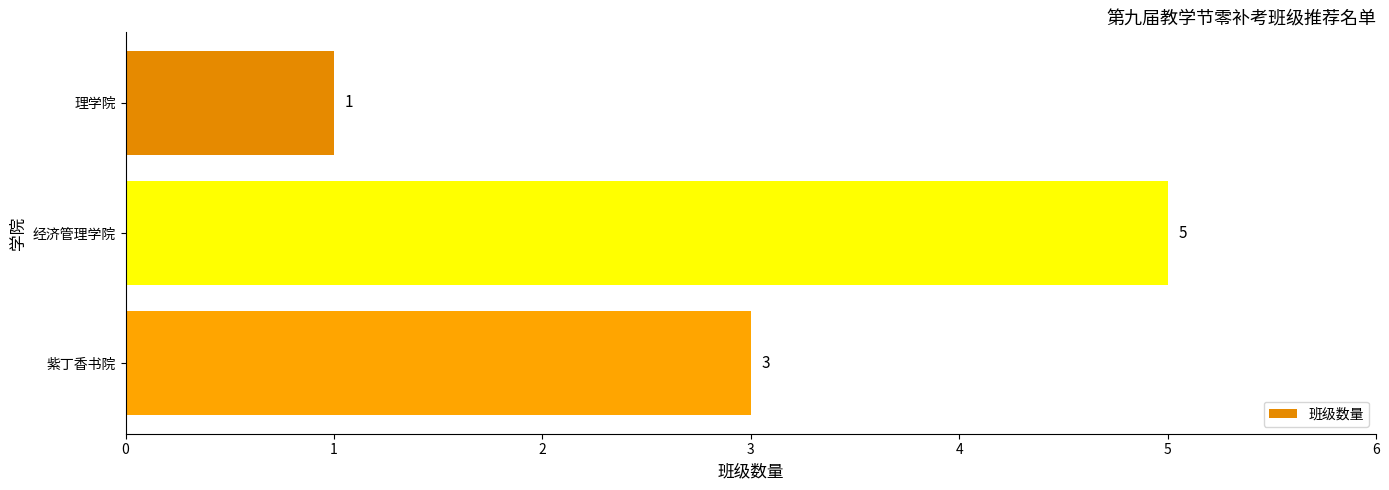

Where is the data nearest to the value 3?

紫丁香书院